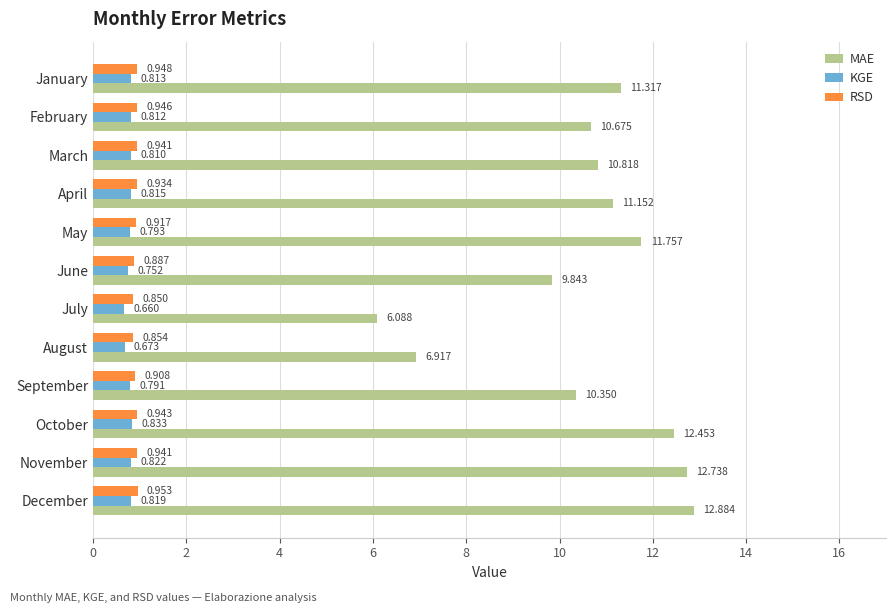

Which series has the widest spread of values?

MAE